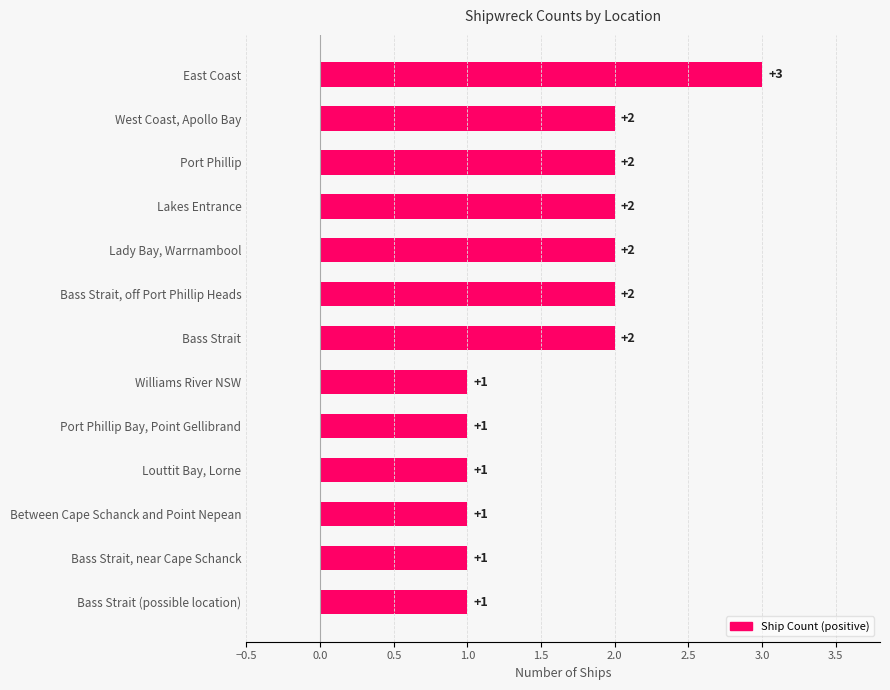

Are the bars grouped side by side (vs. stacked)?

No